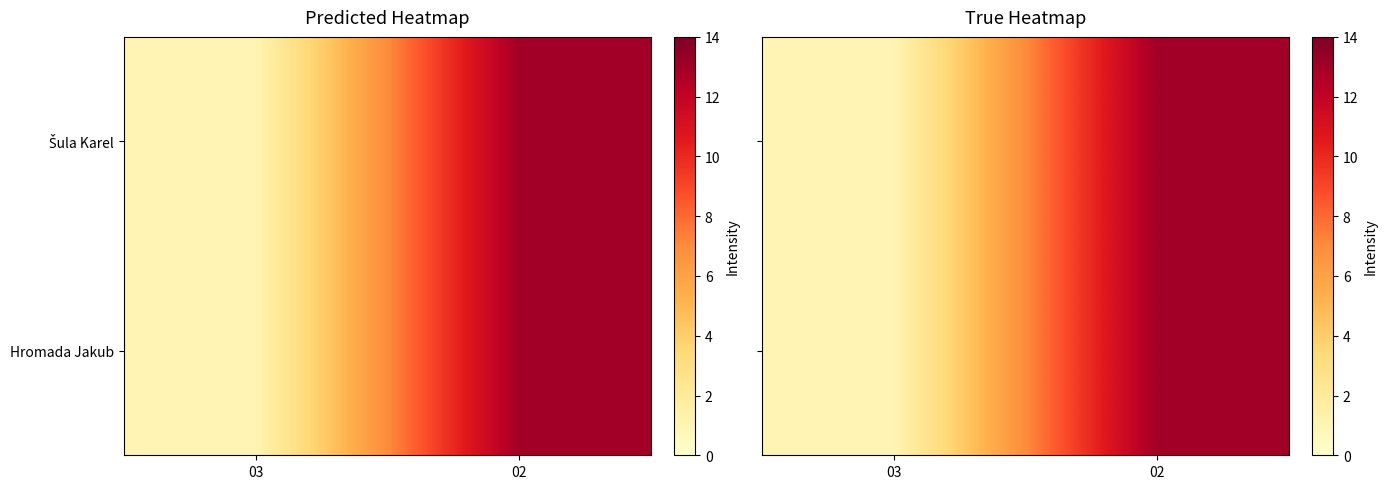

At how many categories does at least one series exceed 1?

1